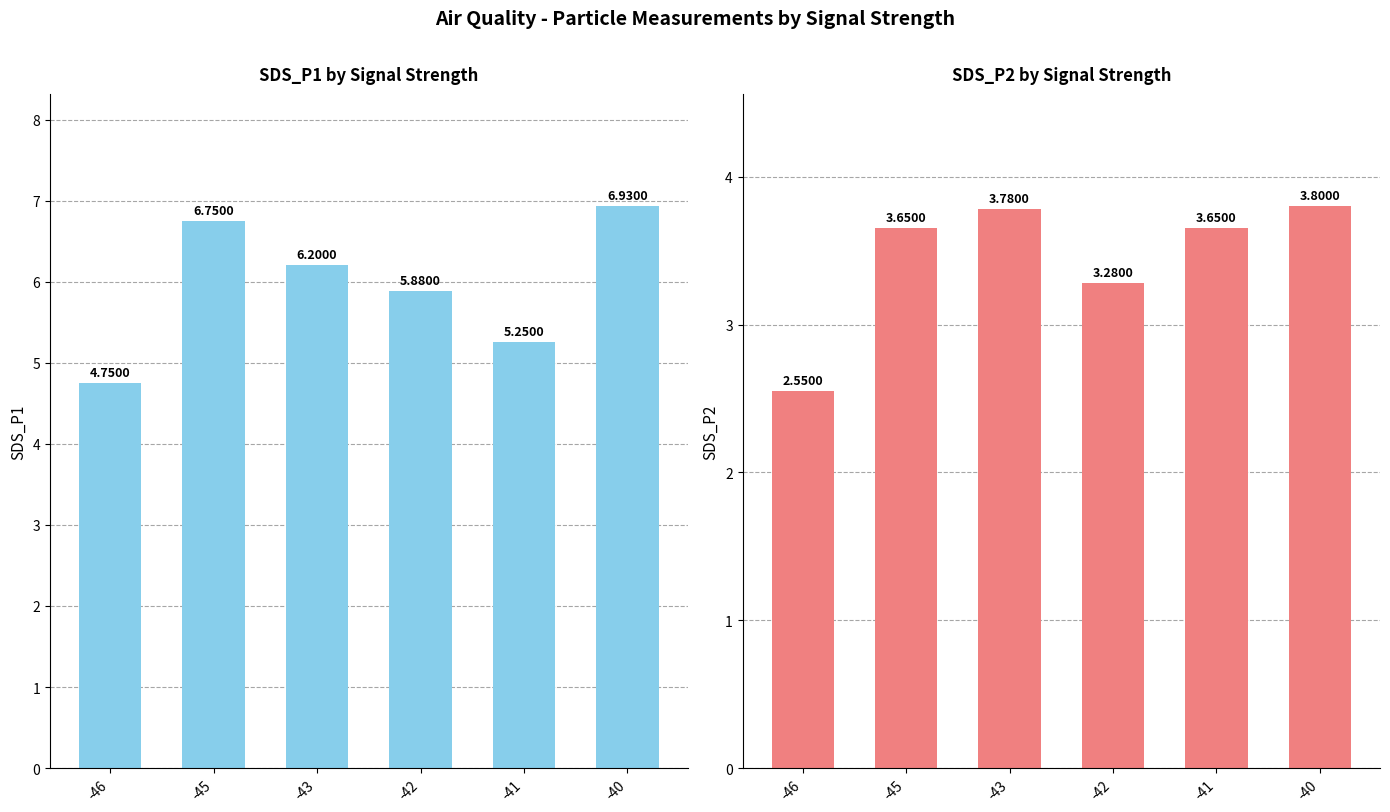

What is the value of the SDS_P2 bar at the 1st from the left?

2.5